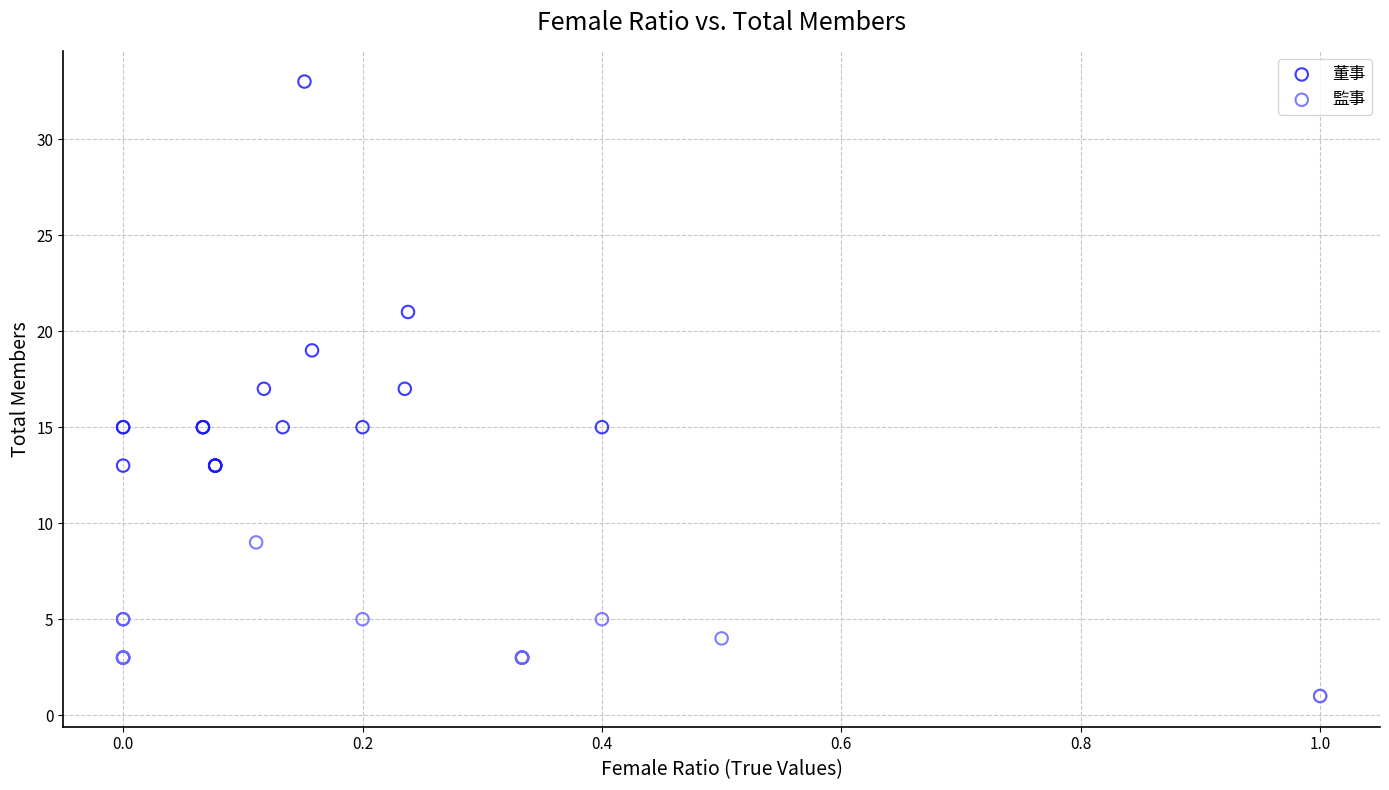

Which series has the widest spread of Y values?

董事